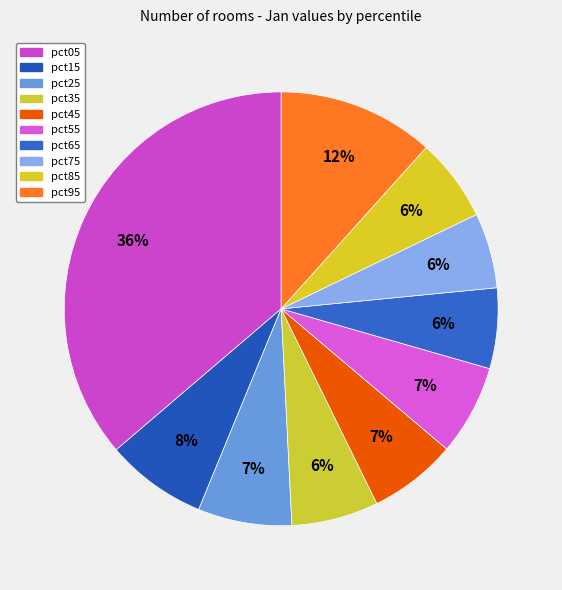

How many slices are in this pie chart?

10